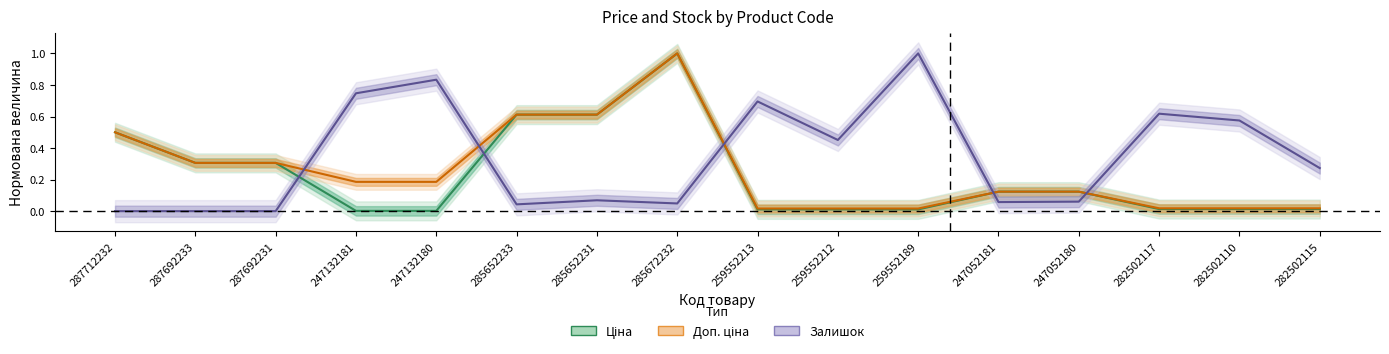

At which label is Ціна closest to 0?

247132181